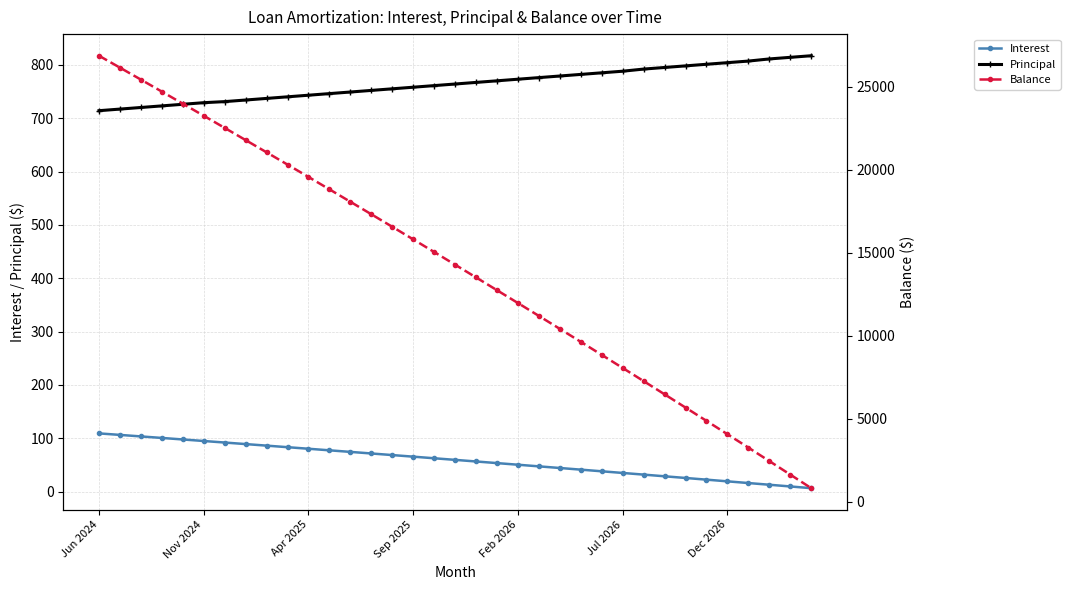

At which label does Interest first exceed 59?

Jun 2024